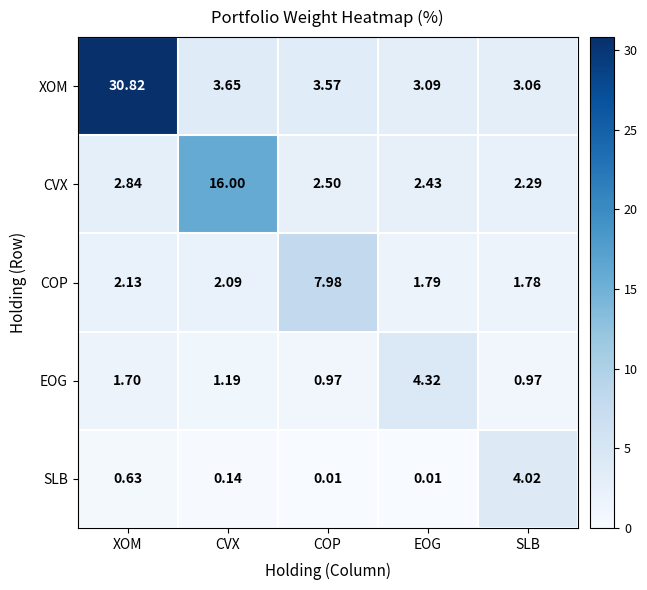

What is the total value across all series at XOM?

38.1